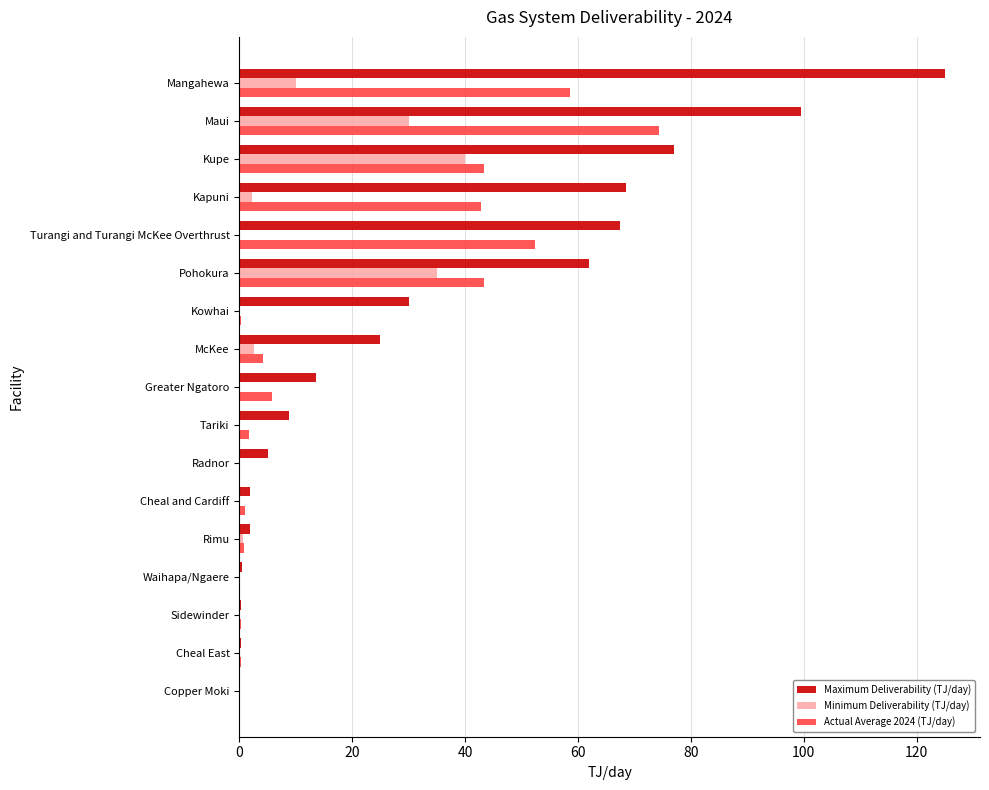

At which category is the sum across all series the highest?

Maui